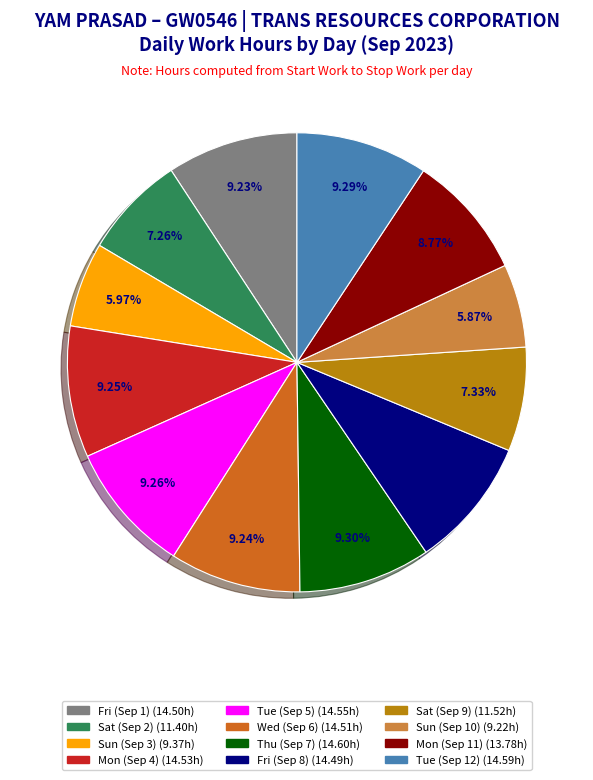

To the nearest percent, what portion does Thu (Sep 7) represent?

9%